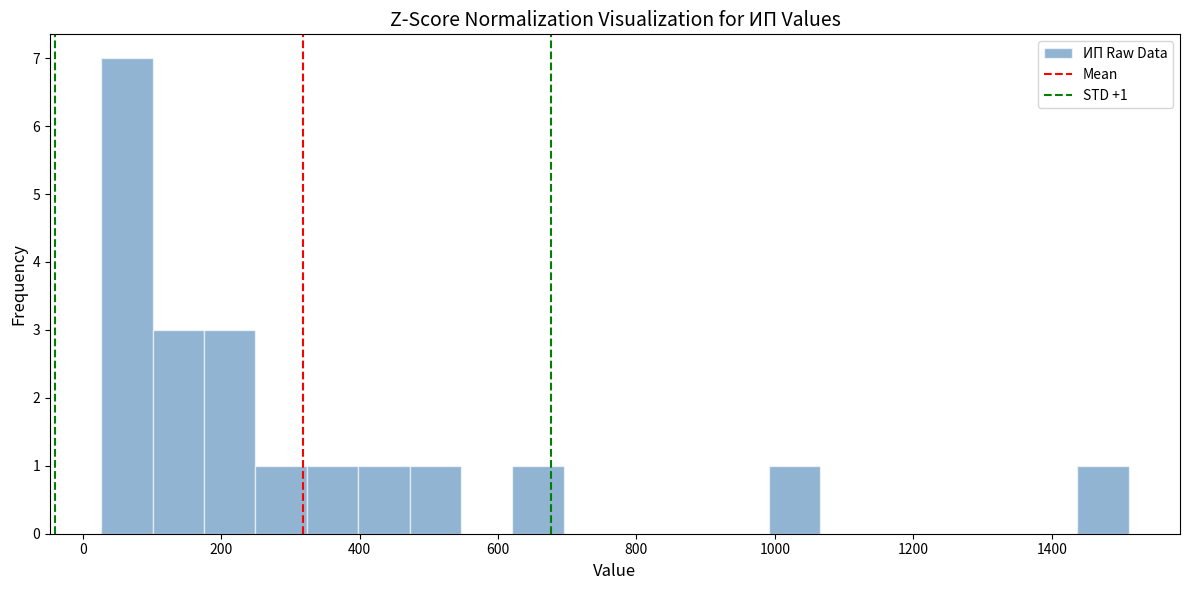

Read against the x-axis, roughly where is the centre of the tallest bar?

60